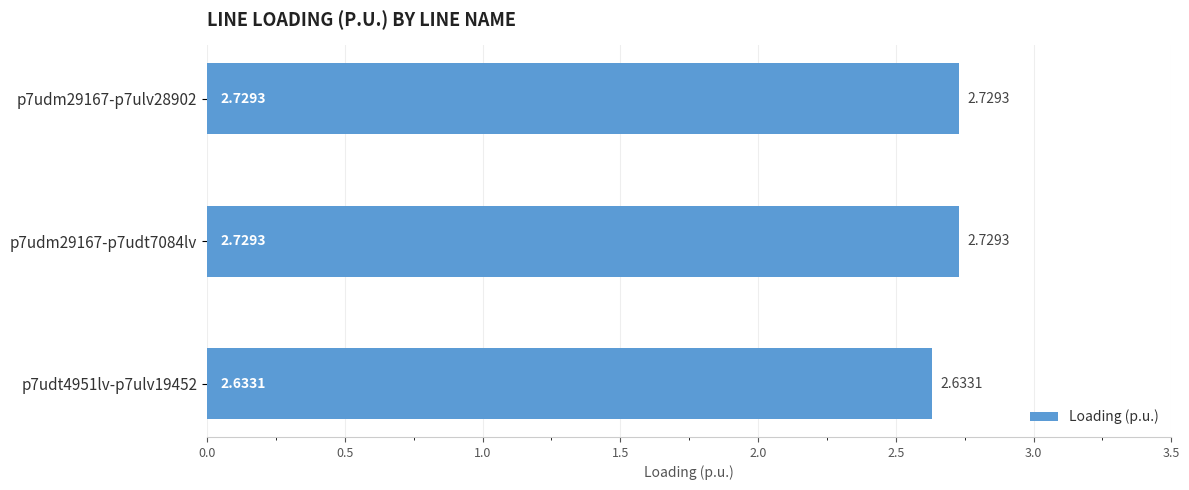

Which has a higher value, p7udt4951lv-p7ulv19452 or p7udm29167-p7ulv28902?

p7udm29167-p7ulv28902